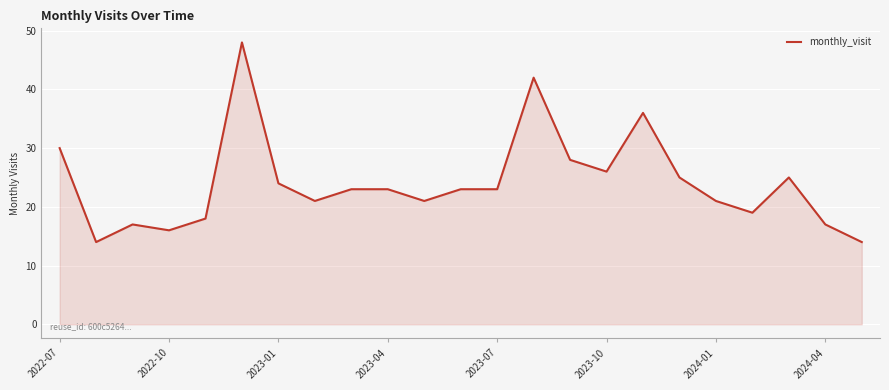

What is the maximum value shown in the chart?

48